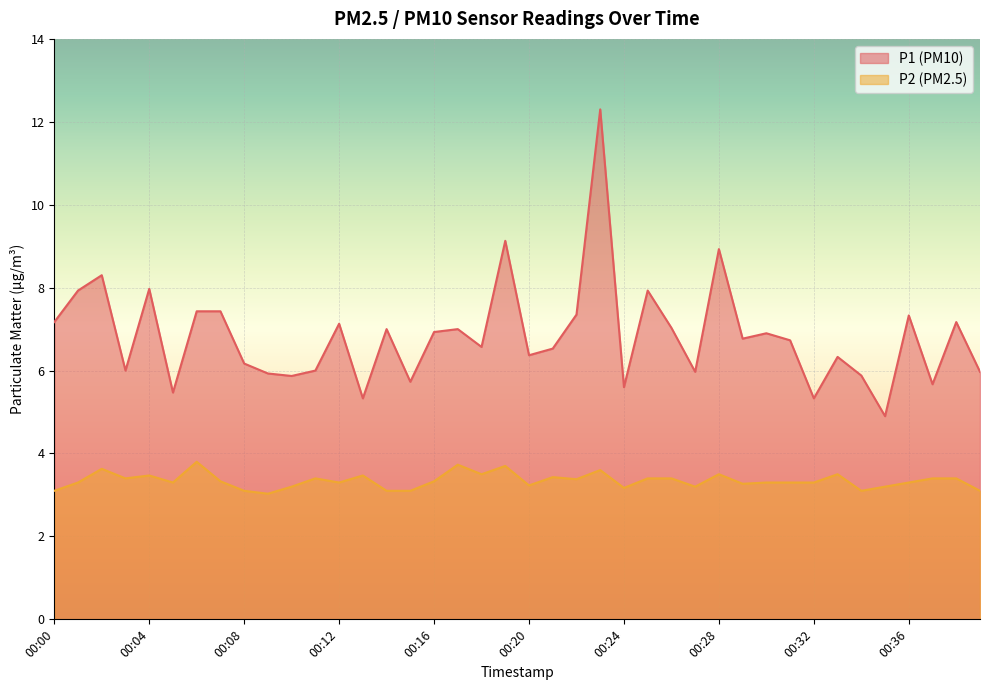

In P2, how many points are lower than both neighbors (excluding endpoints)?

11